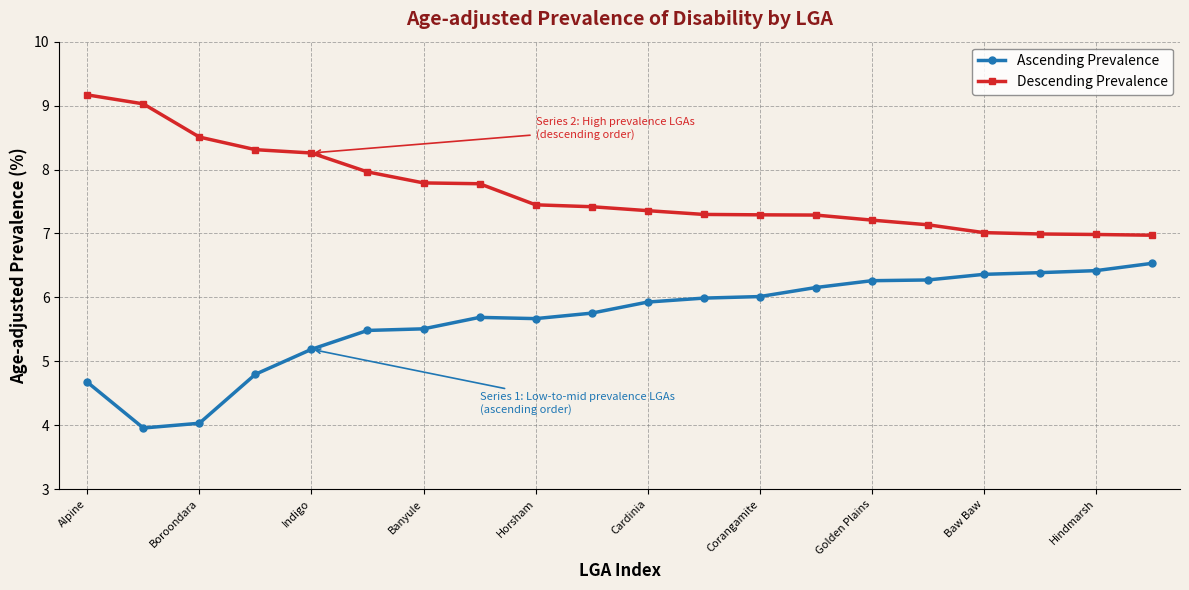

What is the value of the Descending Prevalence point at the 9th from the left?

7.4